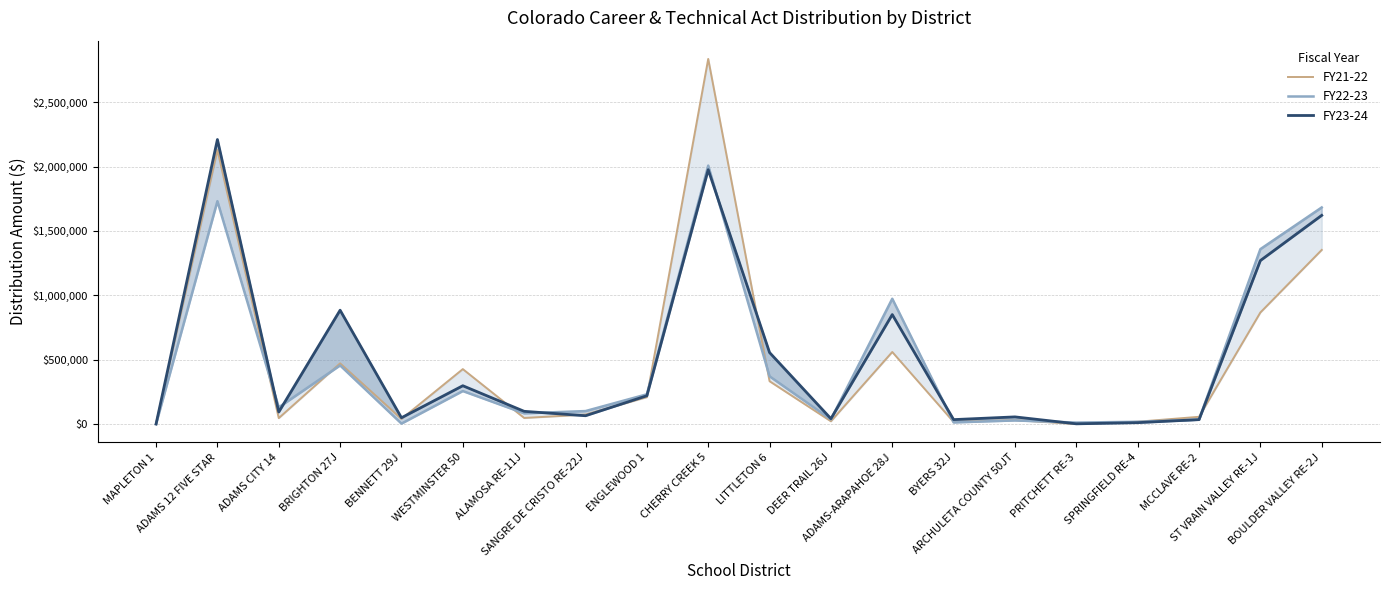

What is the highest value of the FY22-23 series?

2007165.3